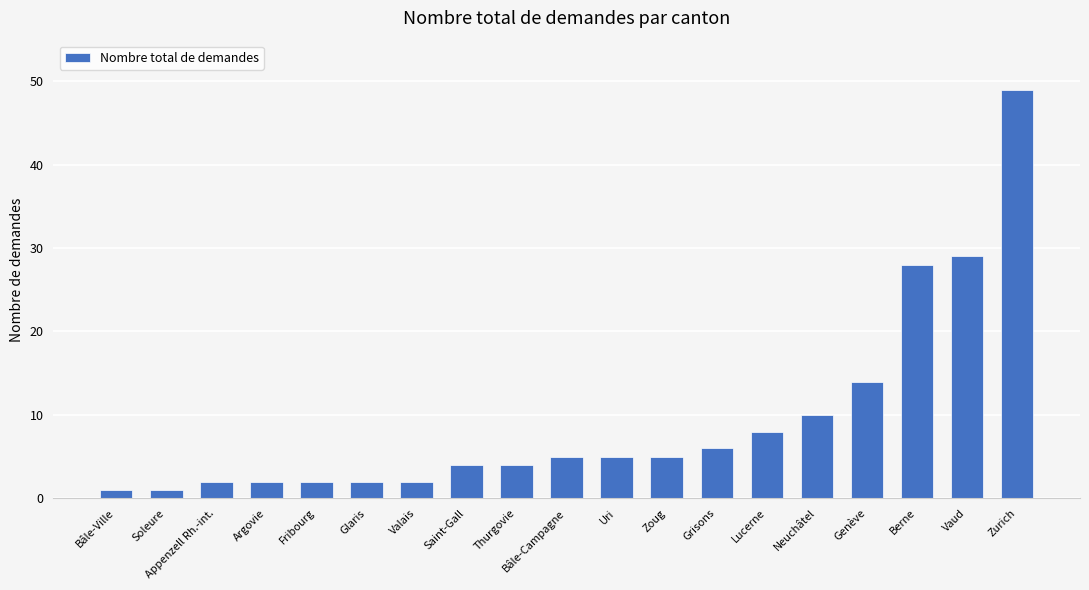

What position from the left is Uri?

11